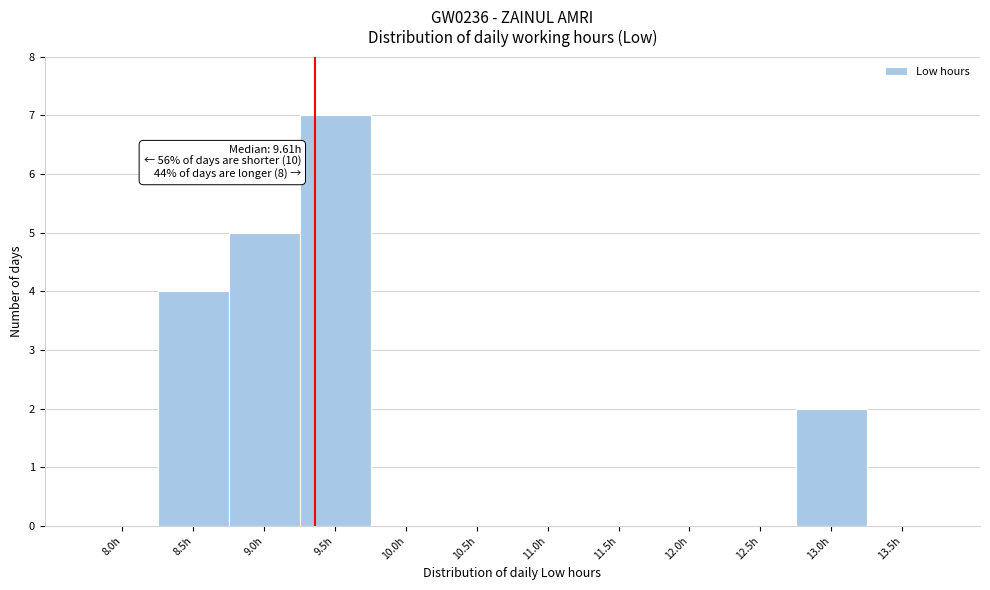

Reading left to right, transcribe all the data shown in this chart.

8.0h=0	8.5h=4	9.0h=5	9.5h=7	10.0h=0	10.5h=0	11.0h=0	11.5h=0	12.0h=0	12.5h=0	13.0h=2	13.5h=0